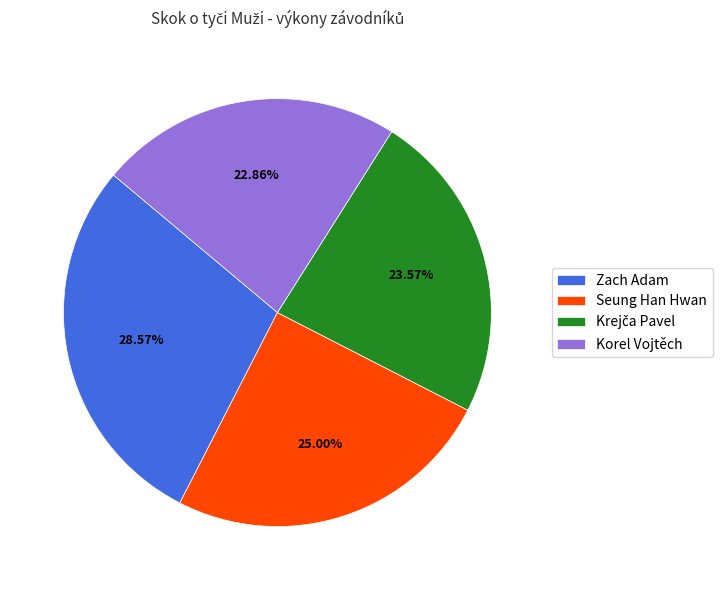

To the nearest percent, what percentage of the pie is Zach Adam?

29%